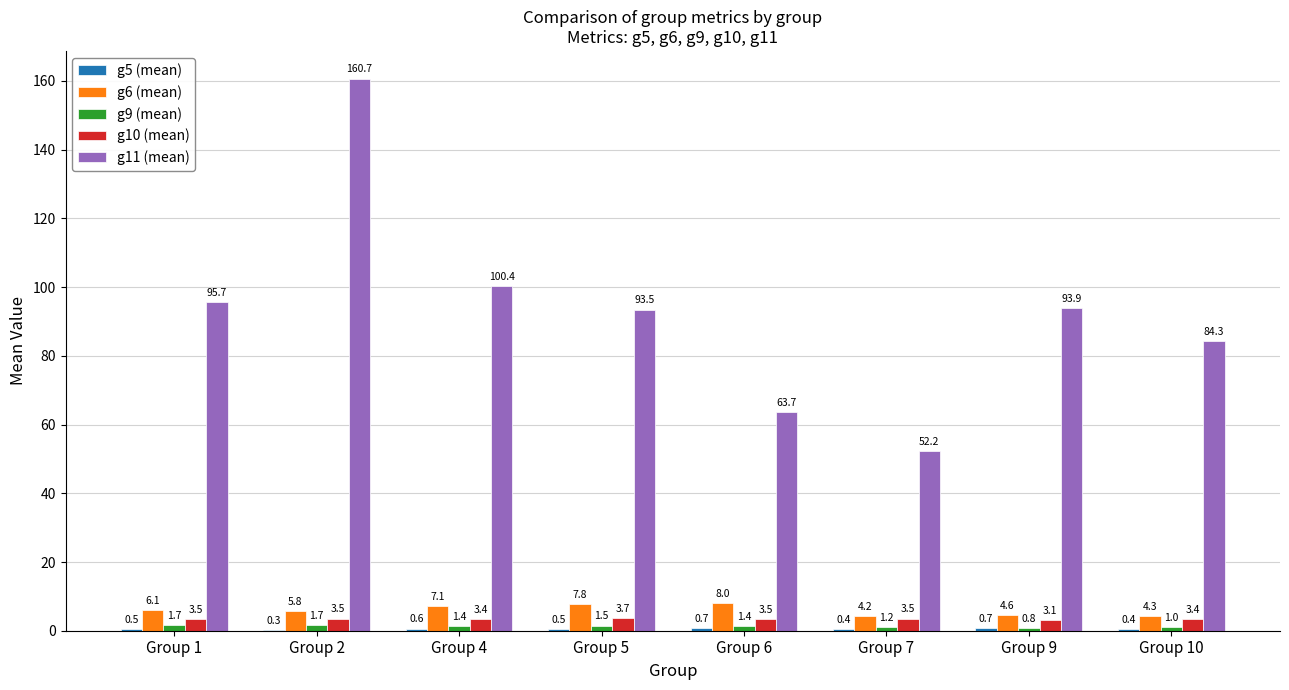

Between Group 2 and Group 9, which series saw the biggest shift?

g11 (mean)